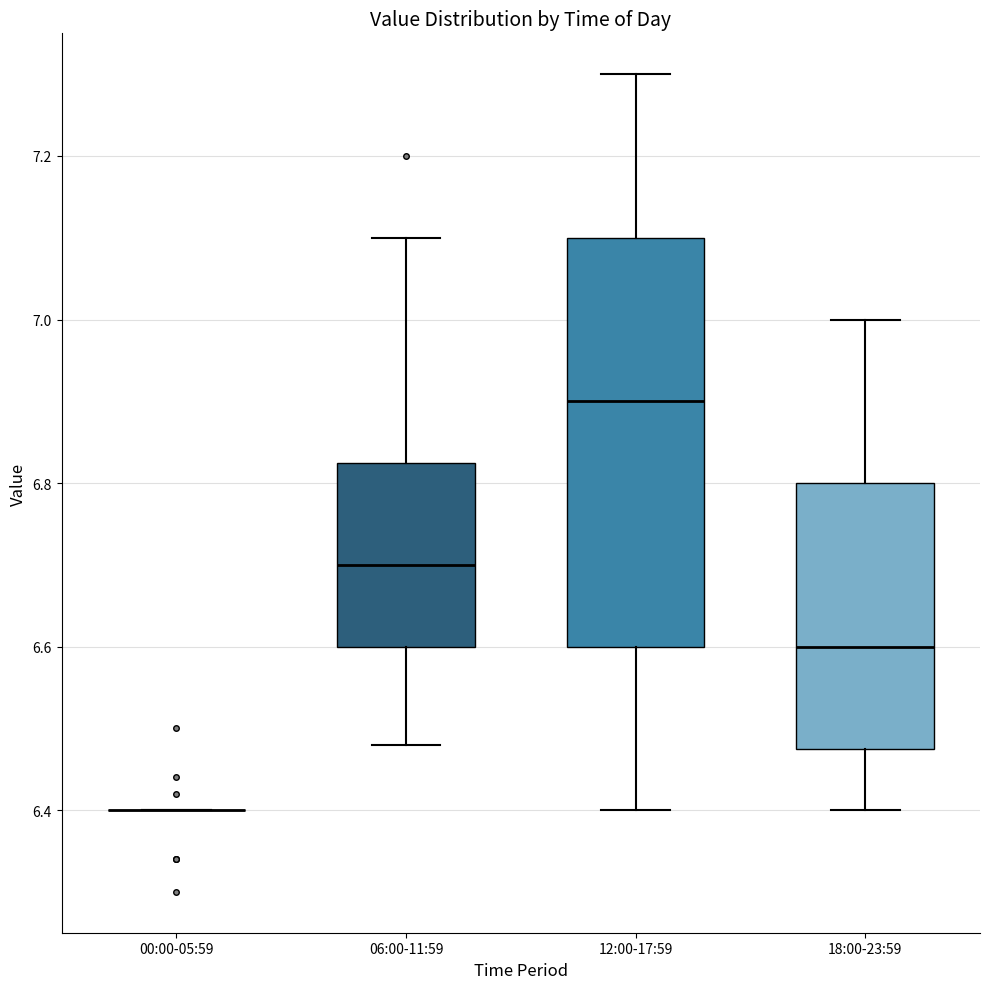

Reading left to right, transcribe this box plot: for each box, give where its median line is, the range the box spans, and where its two whiskers end, as read against the y-axis. The values are not printed on the chart, so give them approximately, as read against the axis.

00:00-05:59: box collapsed to a line at 6.40, whiskers 6.40 to 6.40
06:00-11:59: median 6.70, box 6.60 to 6.82, whiskers 6.48 to 7.10
12:00-17:59: median 6.90, box 6.60 to 7.10, whiskers 6.40 to 7.30
18:00-23:59: median 6.60, box 6.48 to 6.80, whiskers 6.40 to 7.00